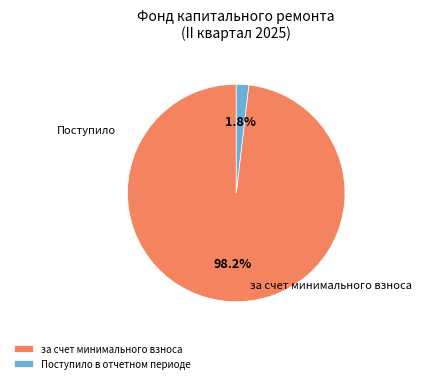

How many slices are in this pie chart?

2